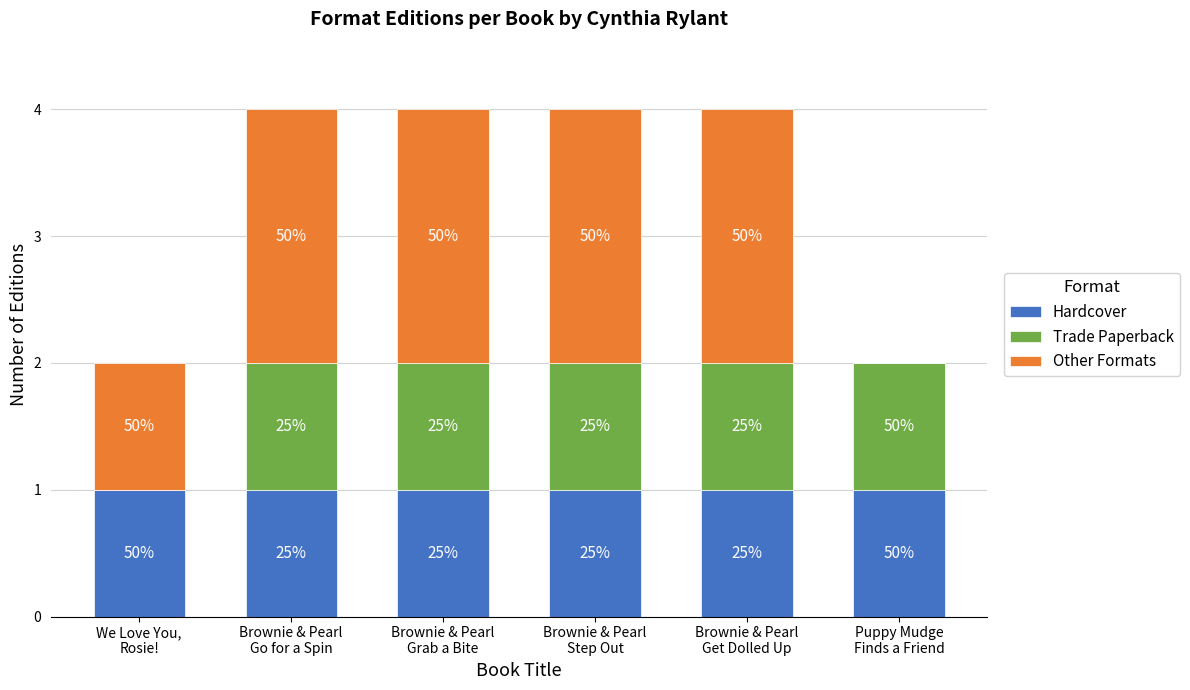

Which series has the widest spread of values?

Other Formats